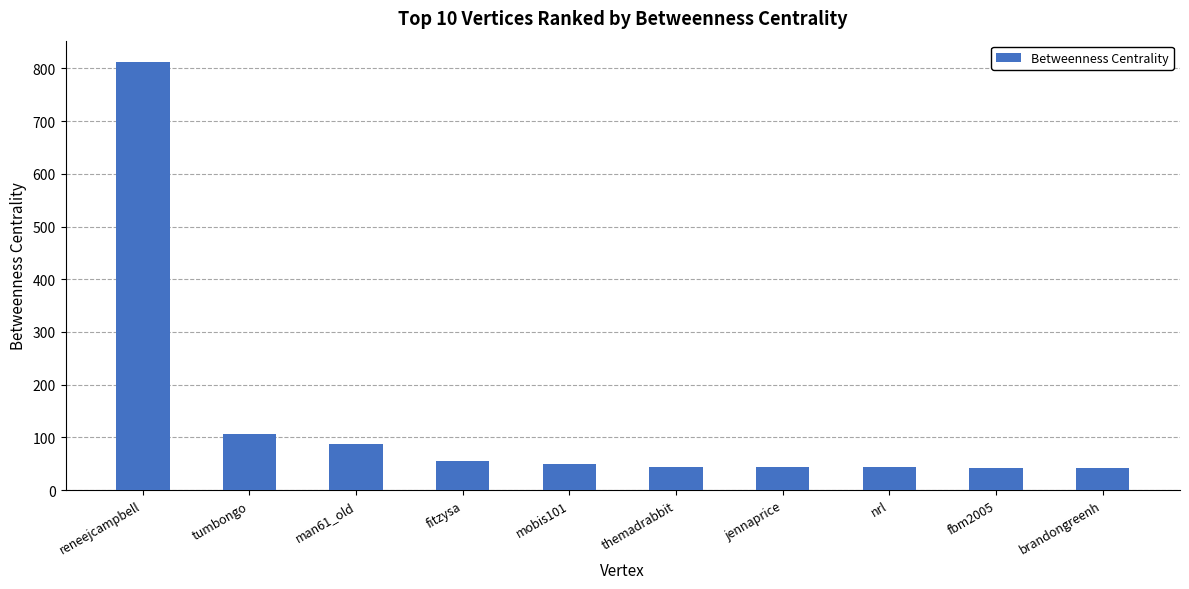

What is the minimum value shown in the chart?

42.0